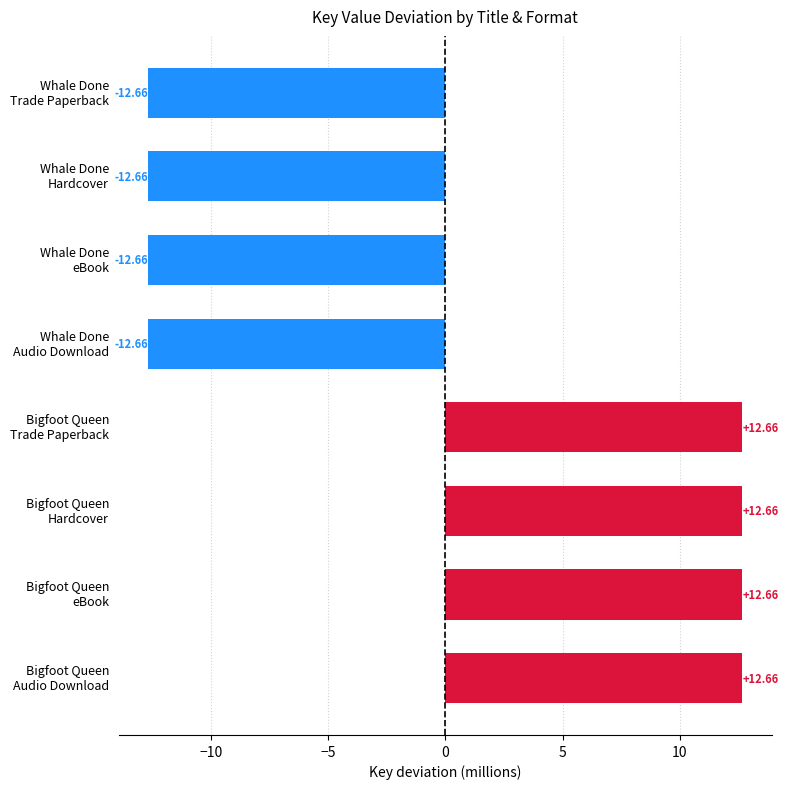

What is the difference between the maximum and second lowest values?

25.3